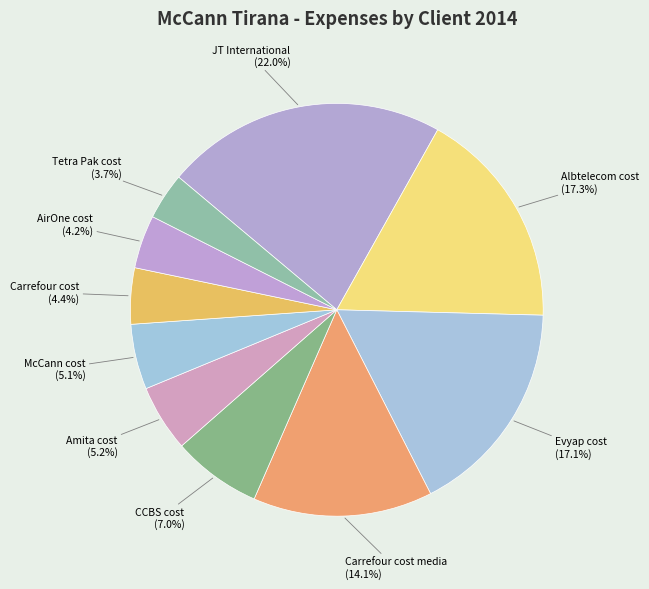

What is the smallest slice in the pie chart?

Tetra Pak cost